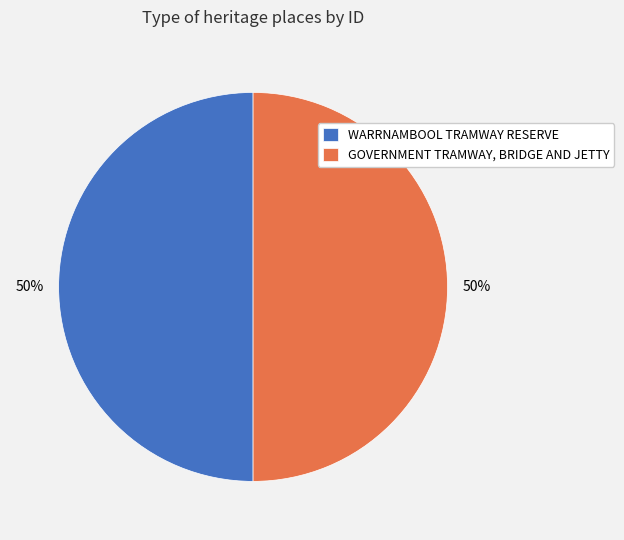

Do GOVERNMENT TRAMWAY, BRIDGE AND JETTY and WARRNAMBOOL TRAMWAY RESERVE together represent more than half of the pie?

Yes